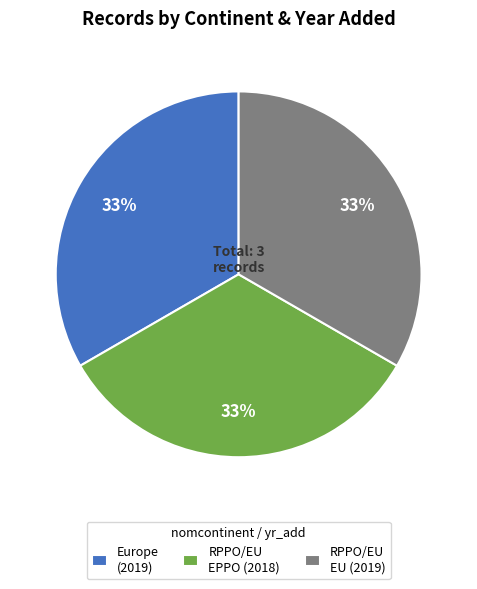

Count the number of slices in the pie.

3